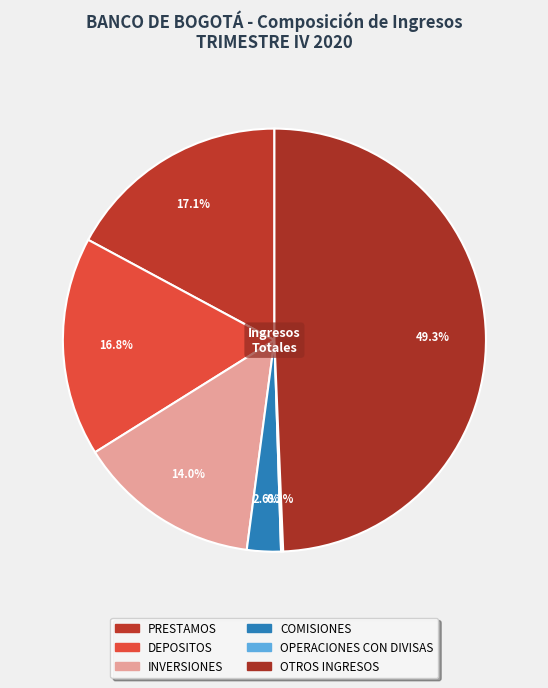

Which slice is the smallest?

OPERACIONES CON DIVISAS